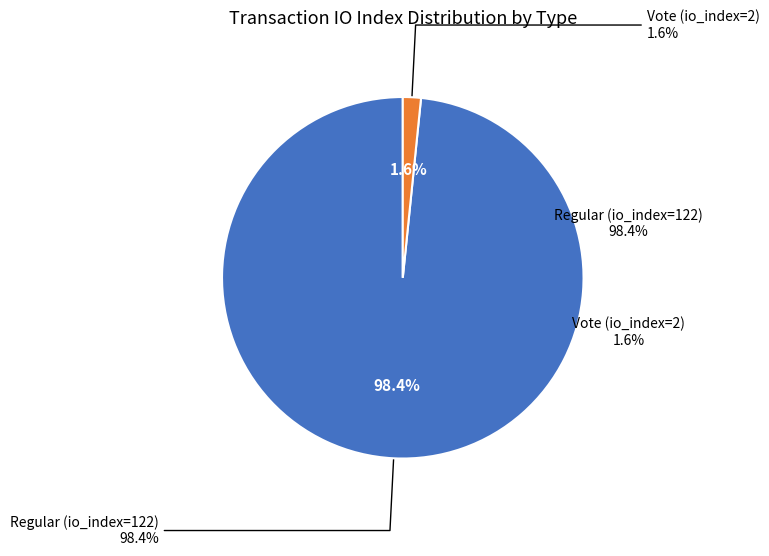

What percentage do Regular (io_index=122) and Vote (io_index=2) together represent?

100.0%